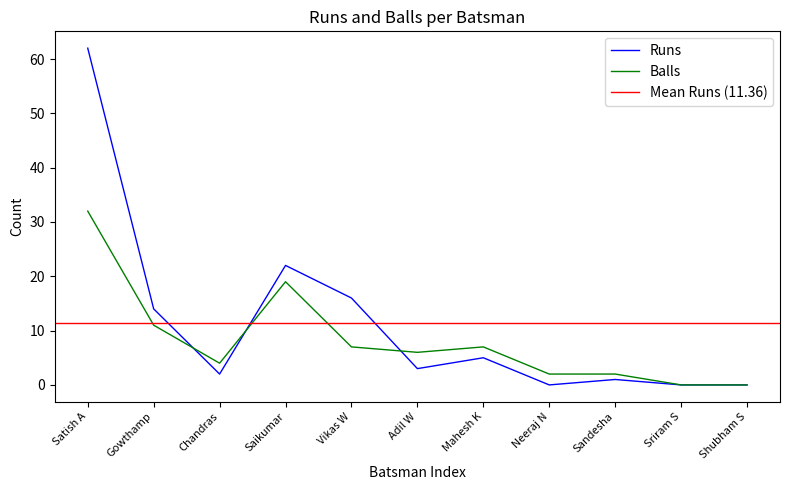

What is the sum of the Balls values at Sriram S and Neeraj N?

2